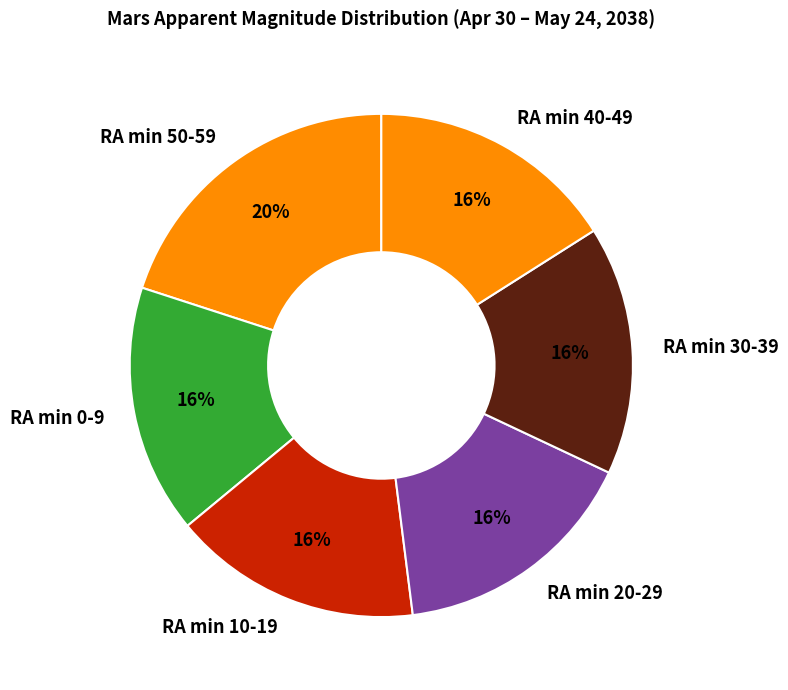

To the nearest percent, what is the difference between the RA min 10-19 and RA min 50-59 slice percentages?

4%